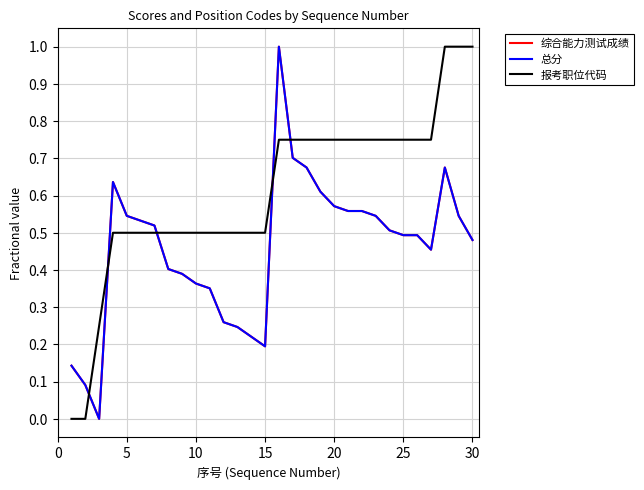

Which series has the widest spread of values?

综合能力测试成绩